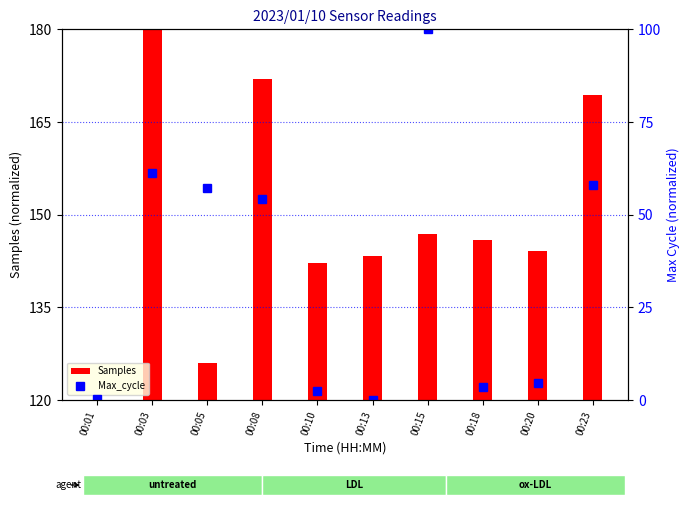

At which category is the sum across all series the highest?

00:15